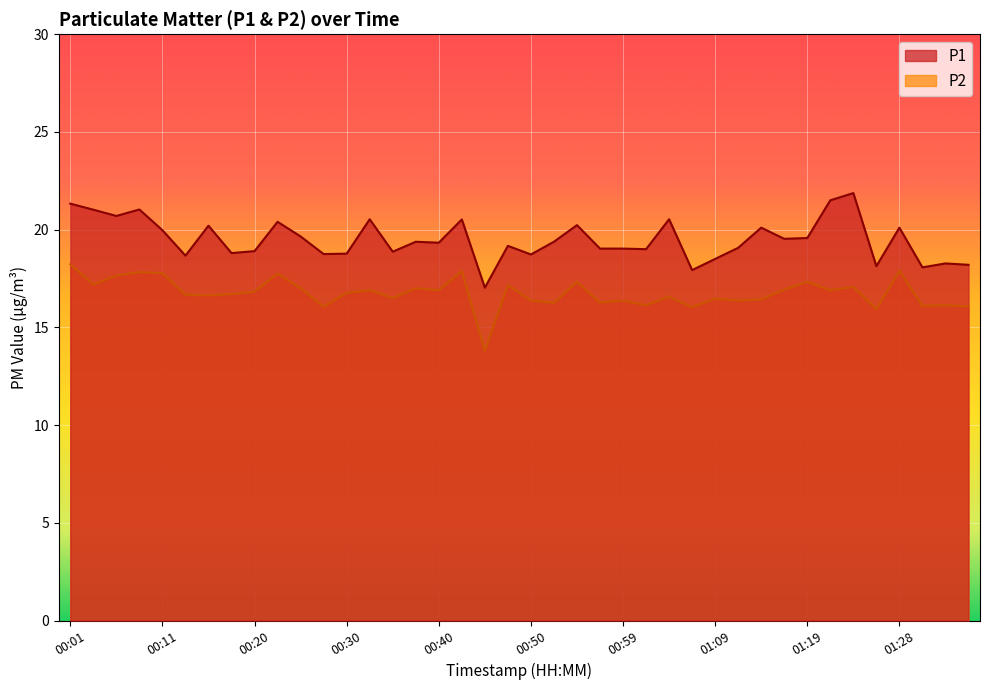

Which series has the widest spread of values?

P1